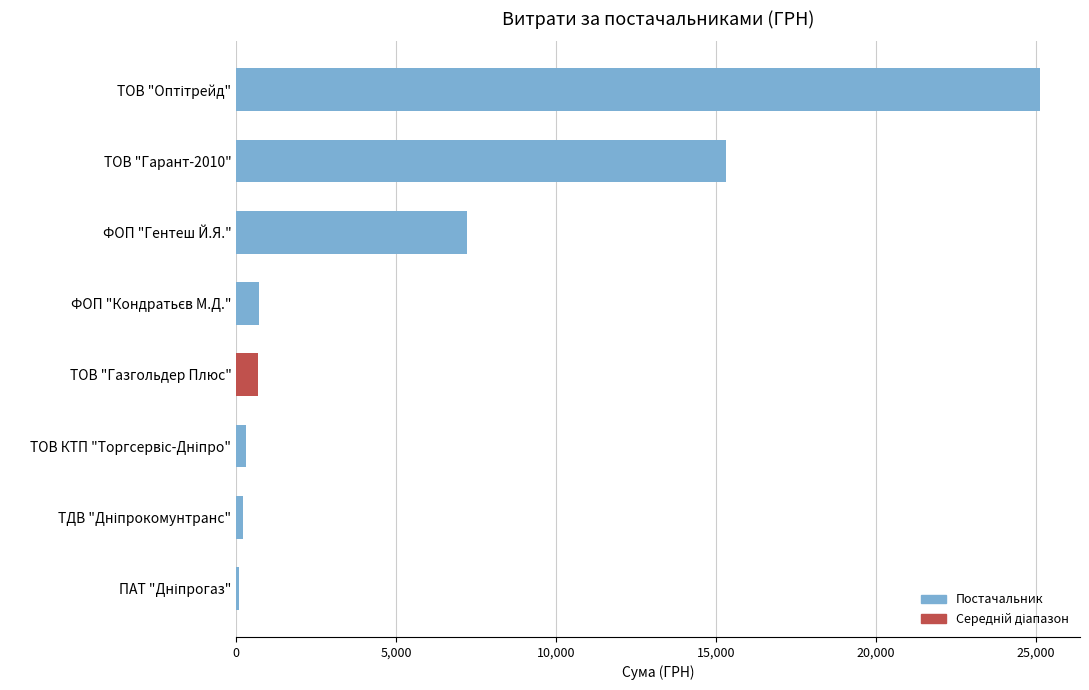

Where is the data nearest to the value 12600?

ТОВ "Гарант-2010"